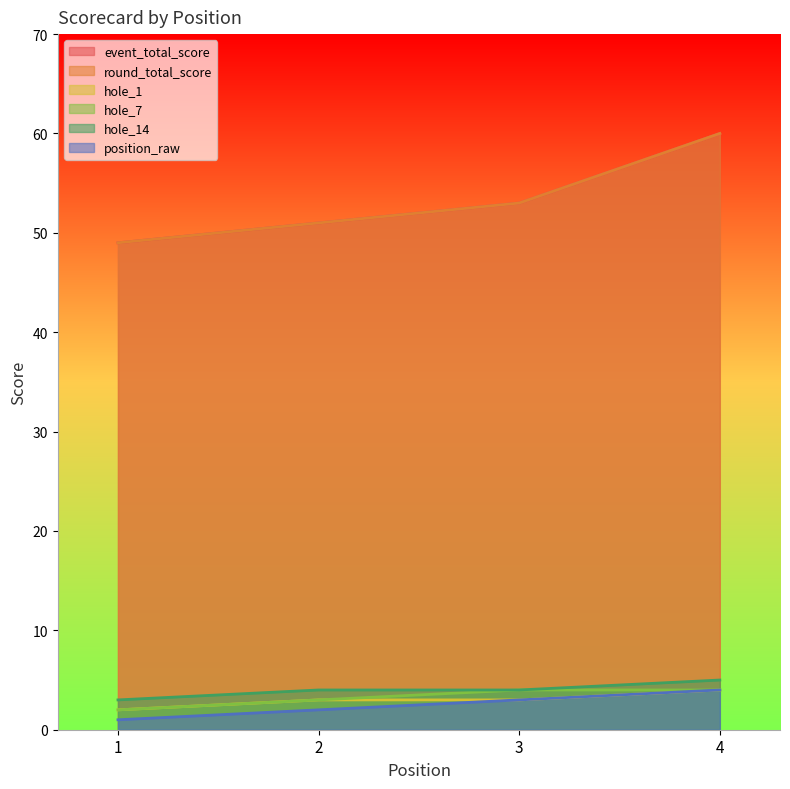

What is the approximate value of round_total_score at 3, to the nearest 10?

50